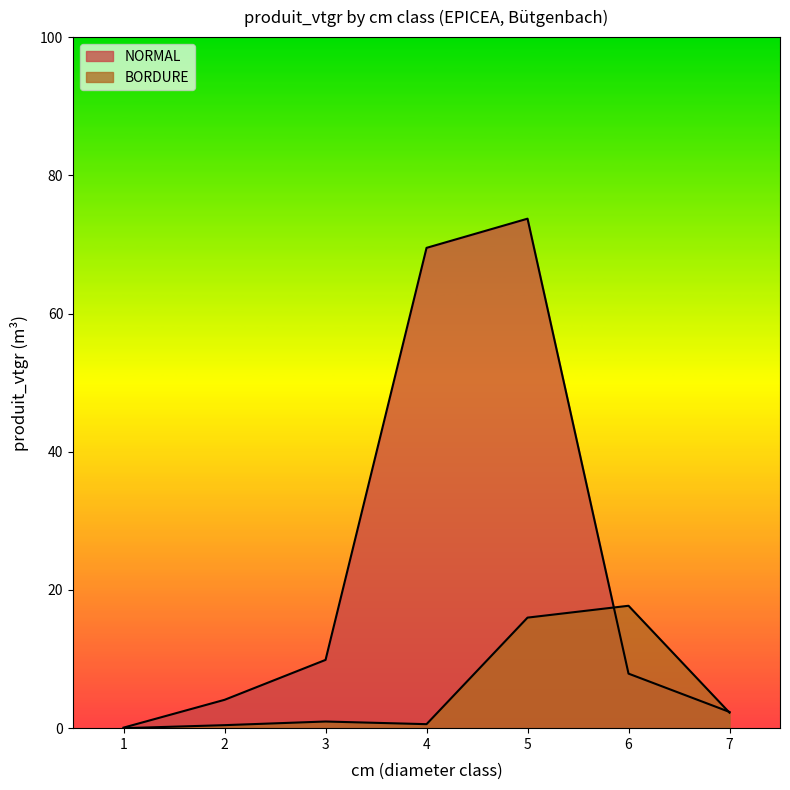

At which category does BORDURE reach its first local valley?

4